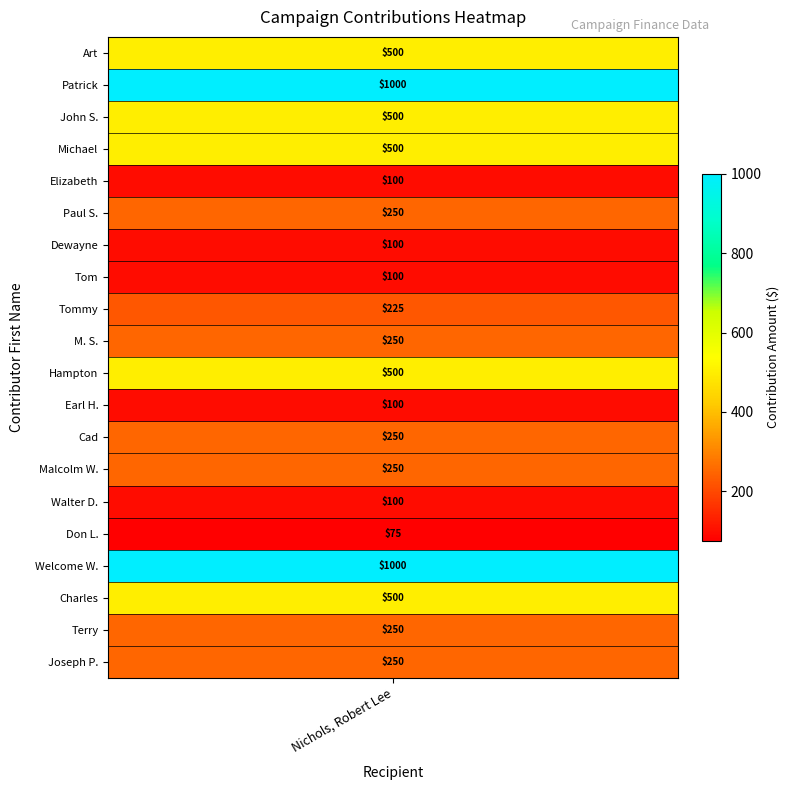

List the labels in order of value, smallest first.

Don L., Elizabeth, Dewayne, Tom, Earl H., Walter D., Tommy, Paul S., M. S., Cad, Malcolm W., Terry, Joseph P., Art, John S., Michael, Hampton, Charles, Patrick, Welcome W.